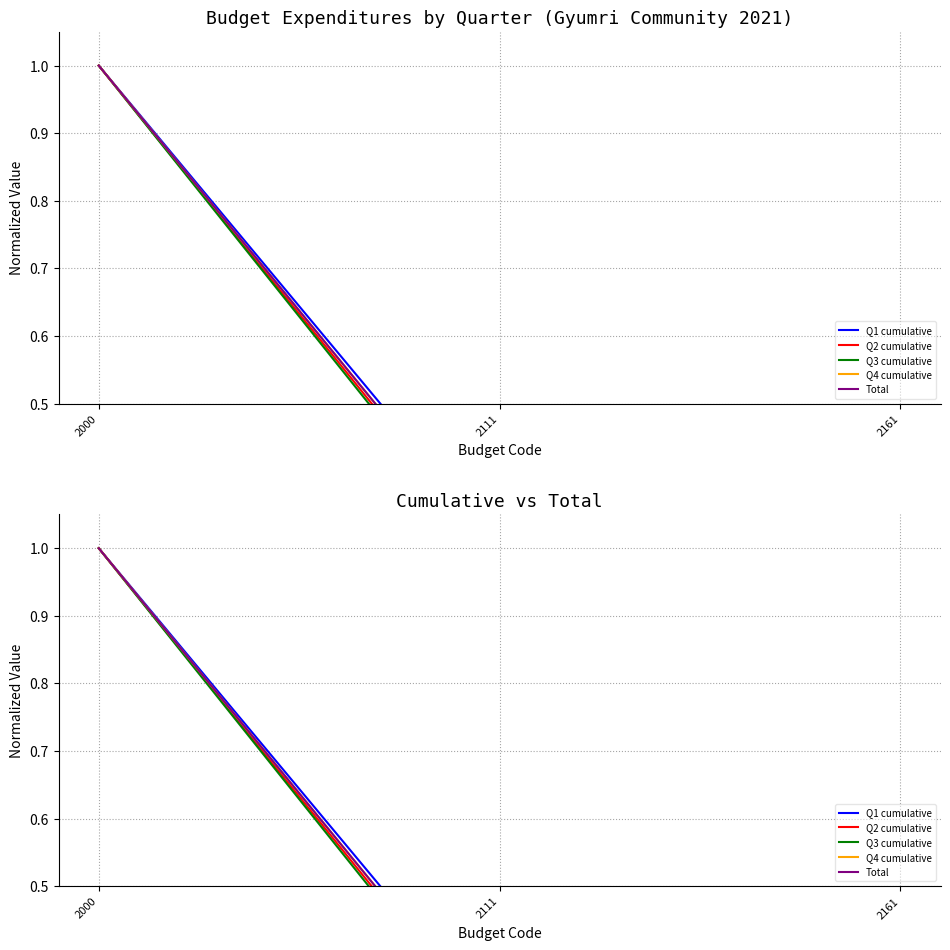

The value of Total at 2161 is 0.0. True or false?

False